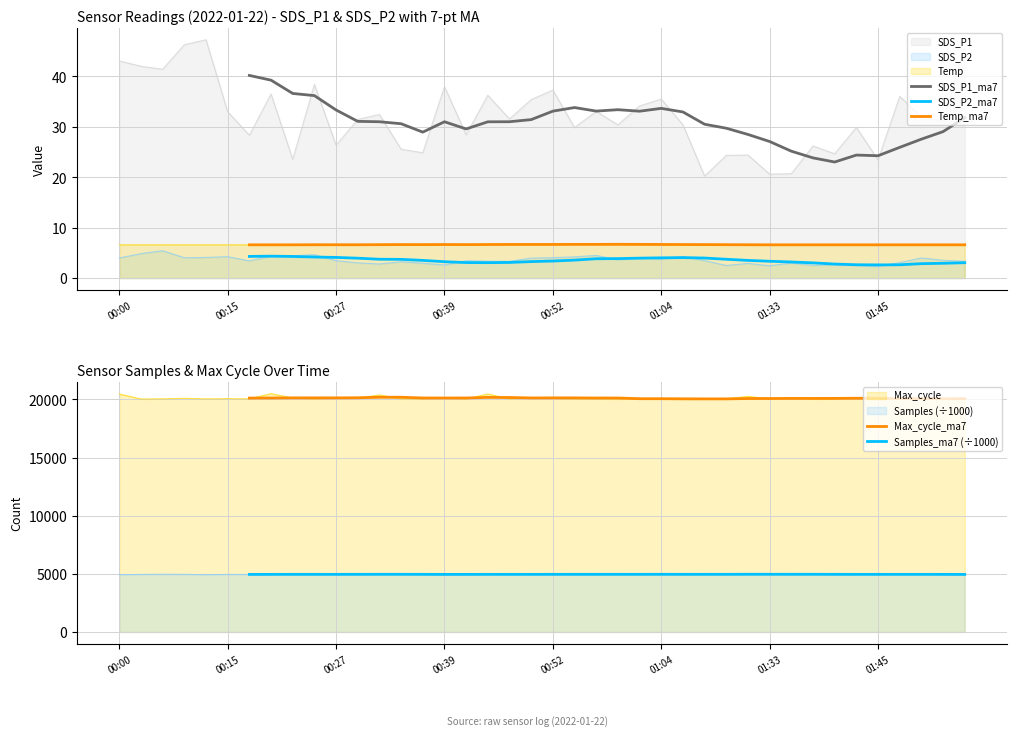

What is the approximate value of SDS_P2_ma7 at 9?

4.2